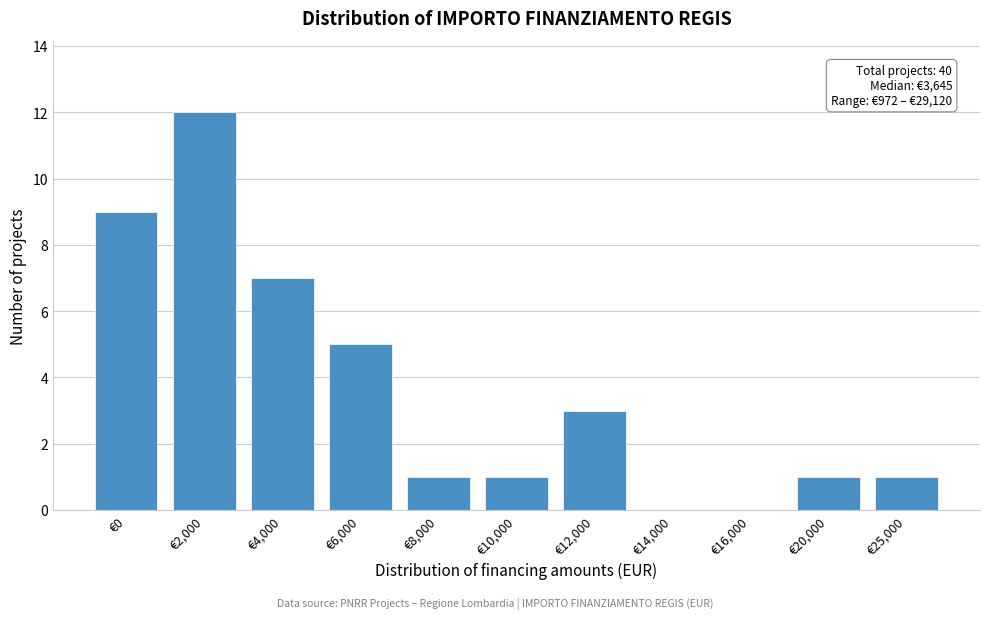

Reading left to right, list all the values displayed in this chart.

€0=9	€2,000=12	€4,000=7	€6,000=5	€8,000=1	€10,000=1	€12,000=3	€14,000=0	€16,000=0	€20,000=1	€25,000=1